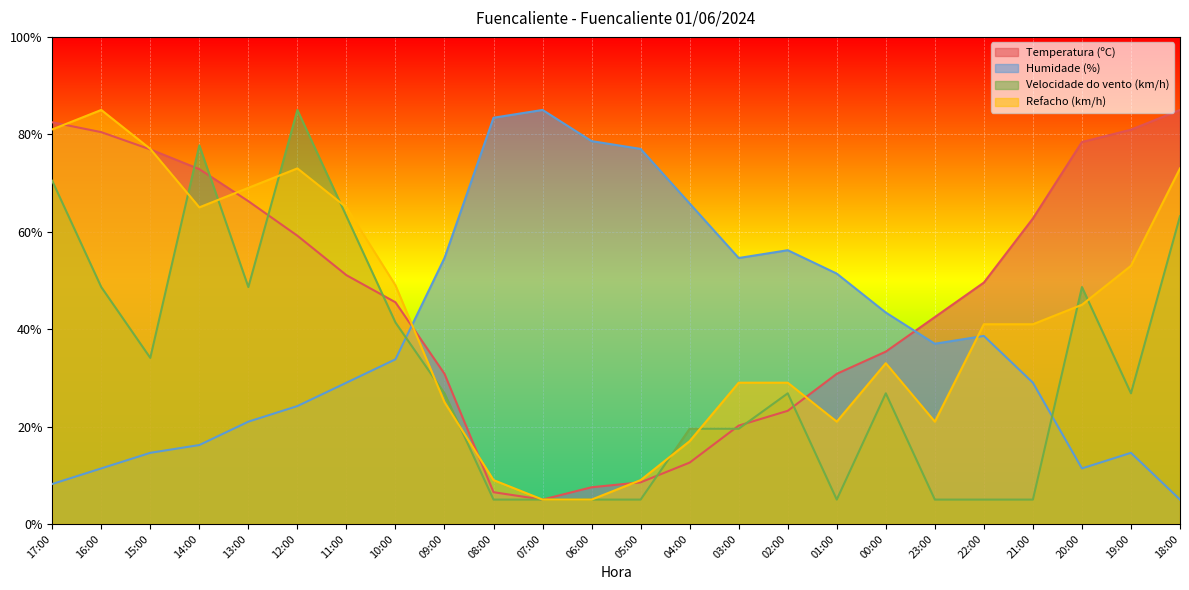

Rank the categories by Velocidade do vento (km/h) value from highest to lowest.

12:00, 14:00, 17:00, 11:00, 18:00, 16:00, 13:00, 20:00, 10:00, 15:00, 09:00, 02:00, 00:00, 19:00, 04:00, 03:00, 08:00, 07:00, 06:00, 05:00, 01:00, 23:00, 22:00, 21:00